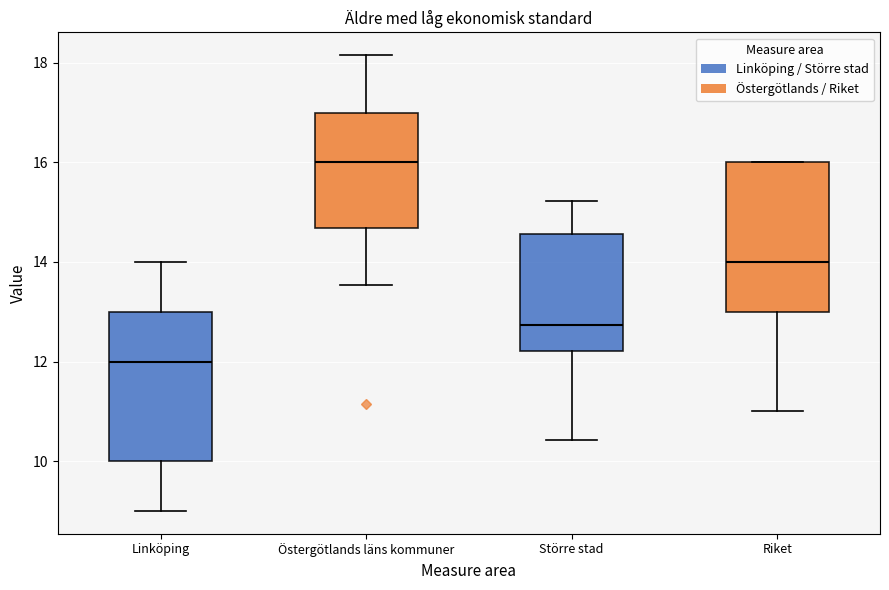

Reading left to right, transcribe this box plot: for each box, give where its median line is, the range the box spans, and where its two whiskers end, as read against the y-axis. The values are not printed on the chart, so give them approximately, as read against the axis.

Linköping: median 12.0, box 10.0 to 13.0, whiskers 9.0 to 14.0
Östergötlands läns kommuner: median 16.0, box 14.6 to 17.0, whiskers 13.6 to 18.2
Större stad: median 12.8, box 12.2 to 14.6, whiskers 10.4 to 15.2
Riket: median 14.0, box 13.0 to 16.0, whiskers 11.0 to 16.0